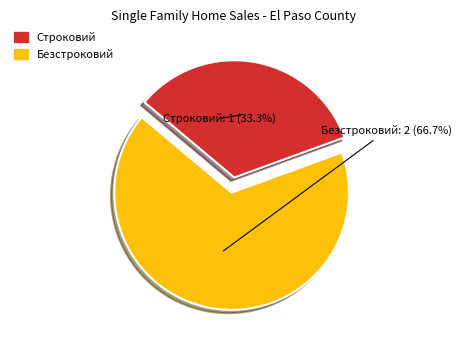

Rank the categories by value from highest to lowest.

Безстроковий, Строковий